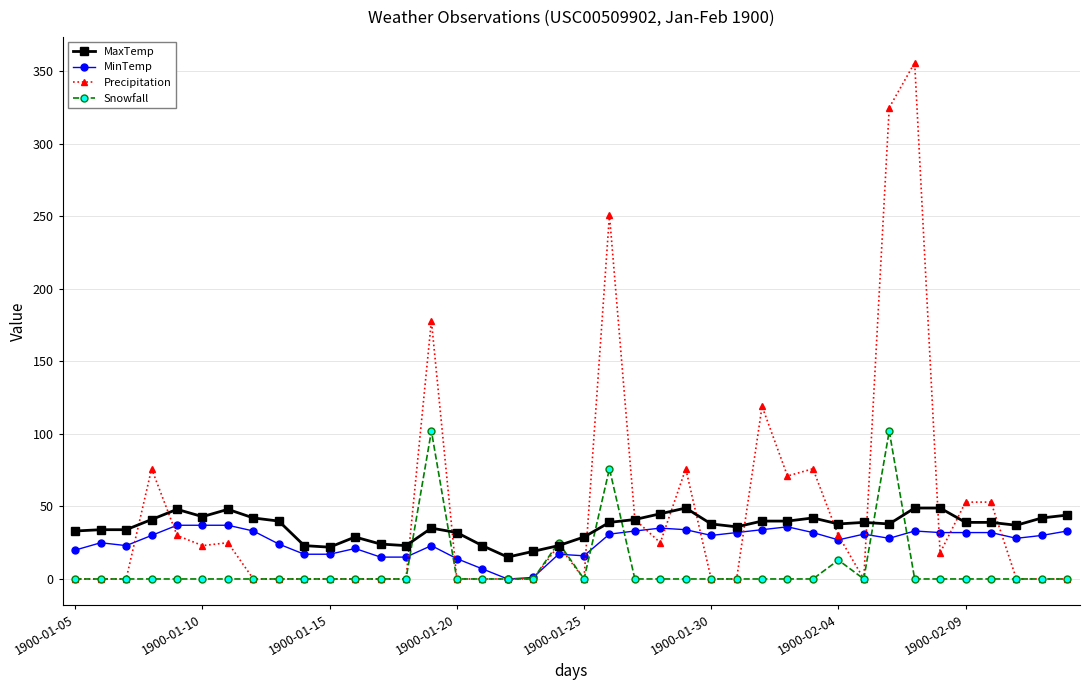

What is the greatest value displayed?

356.0